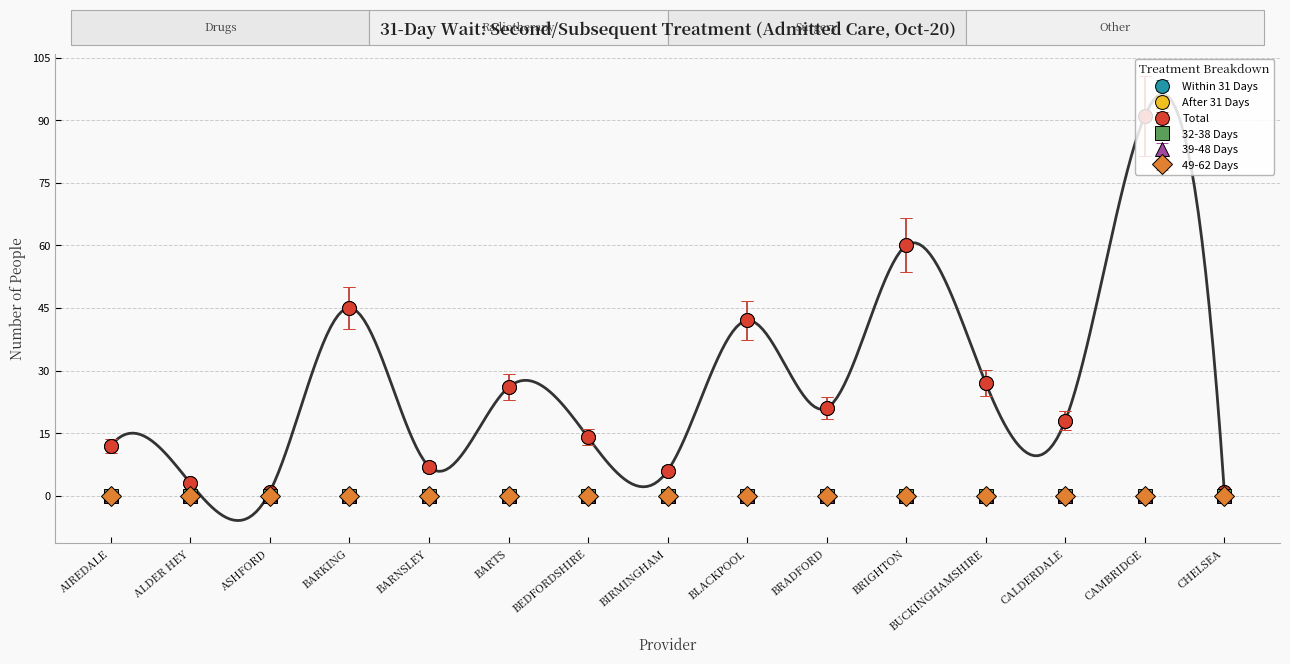

What position from the right is BARNSLEY?

11